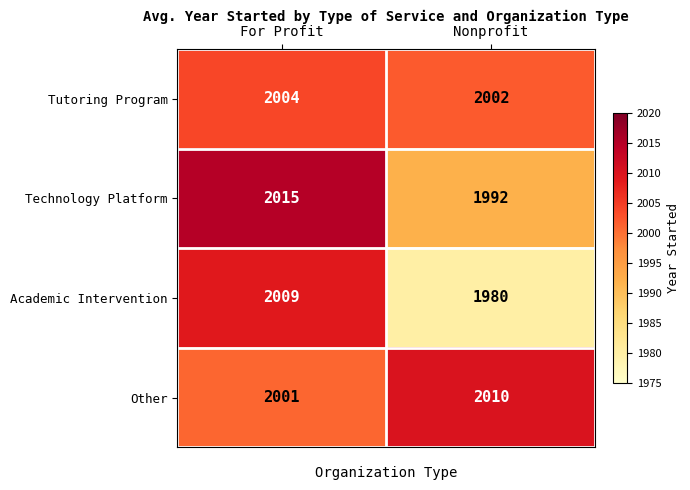

Between For Profit and Nonprofit, which series saw the biggest shift?

Academic Intervention